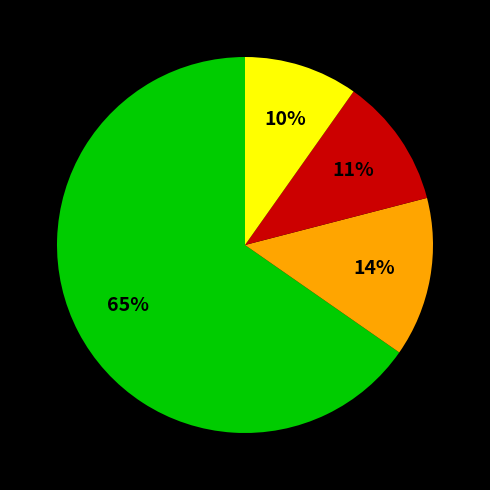

Is there any slice that represents more than half of the pie?

Yes